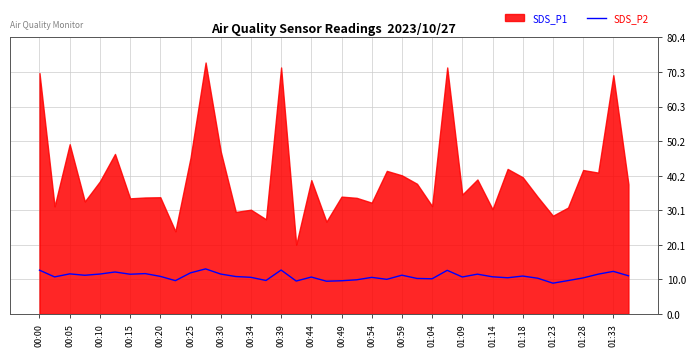

The value of SDS_P2 at 01:09 is 4.3. True or false?

False